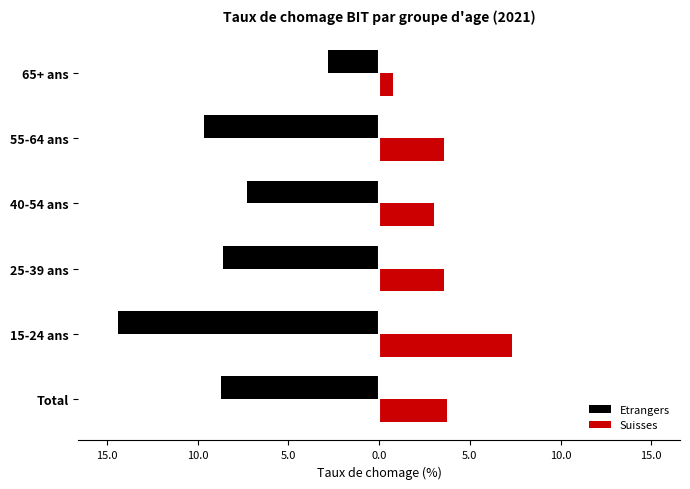

What are all the series names shown in the legend?

Etrangers, Suisses